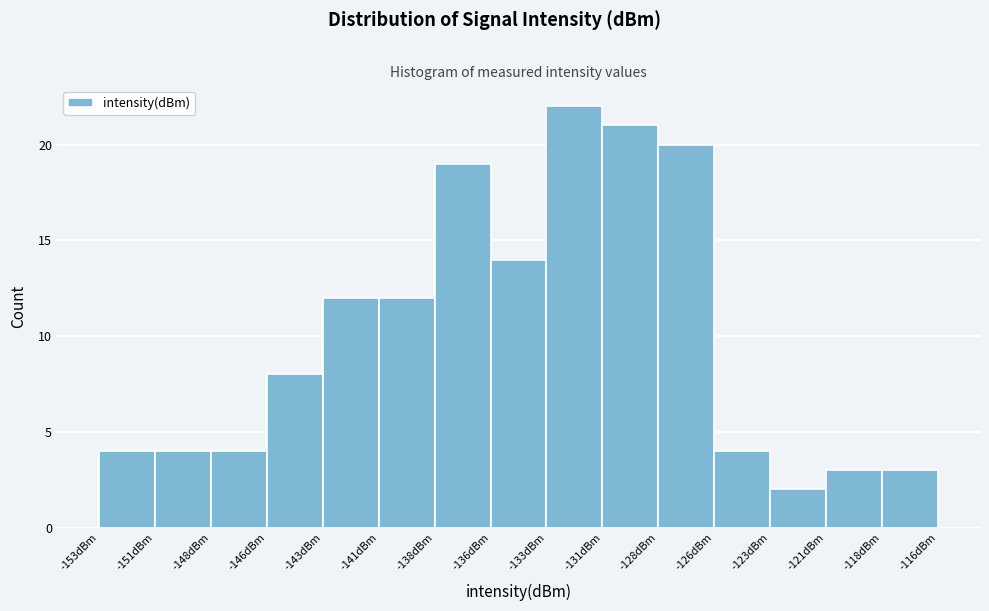

What is the height of the bar covering -145.5 to -143.0 on the x-axis? Neither the bar edges nor the heights are printed on the chart, so give them approximately, as read against the axes.

8